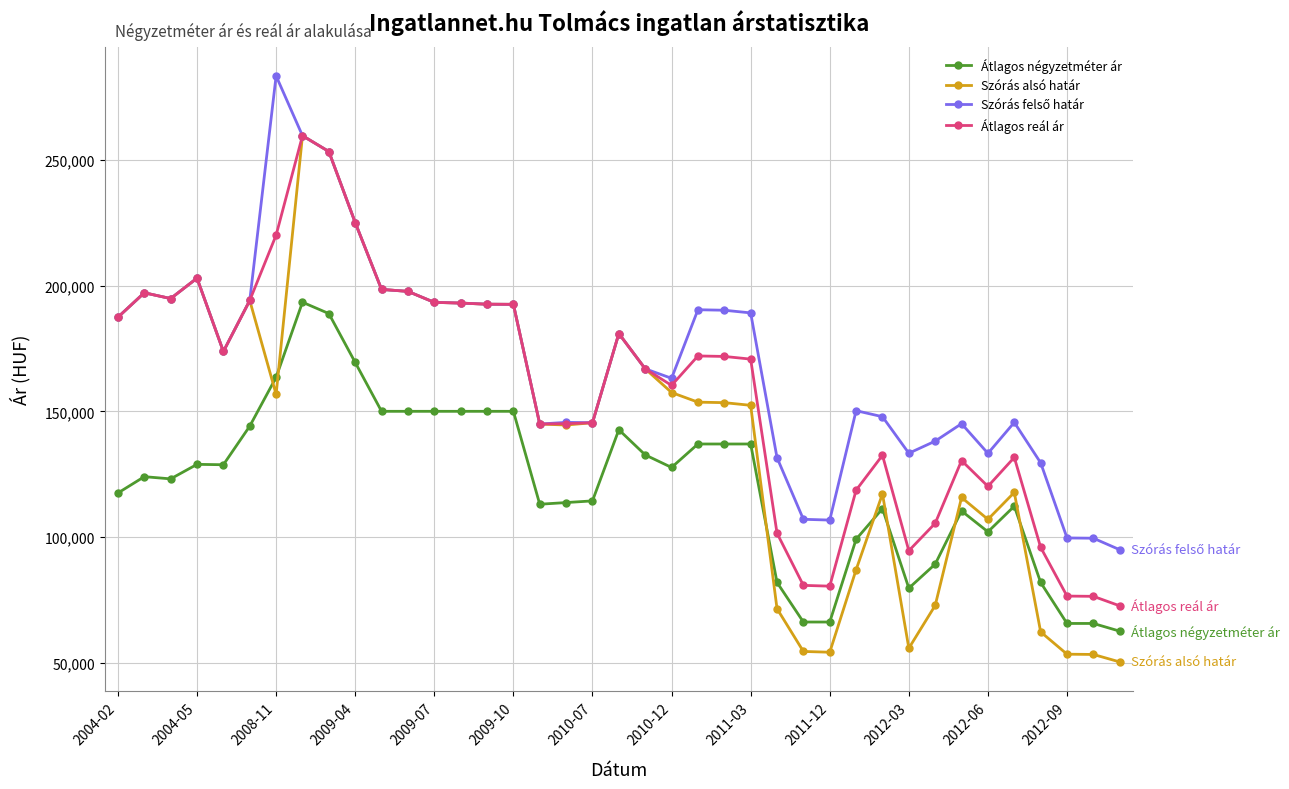

Which series has the widest spread of values?

Szórás alsó határ